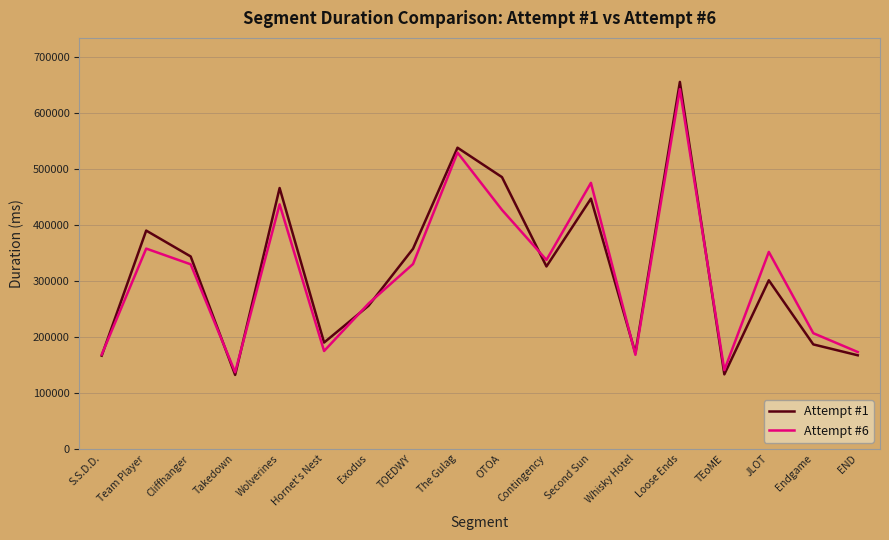

In Attempt #1, how many points are lower than both neighbors (excluding endpoints)?

5